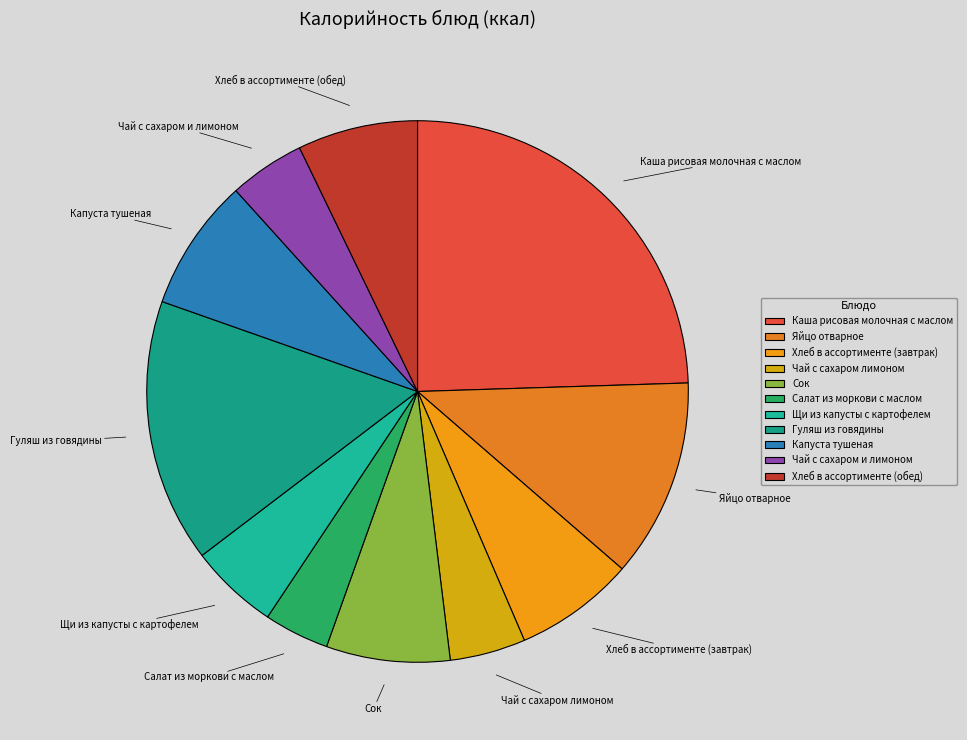

Is it true that Сок is 7% of the pie?

True